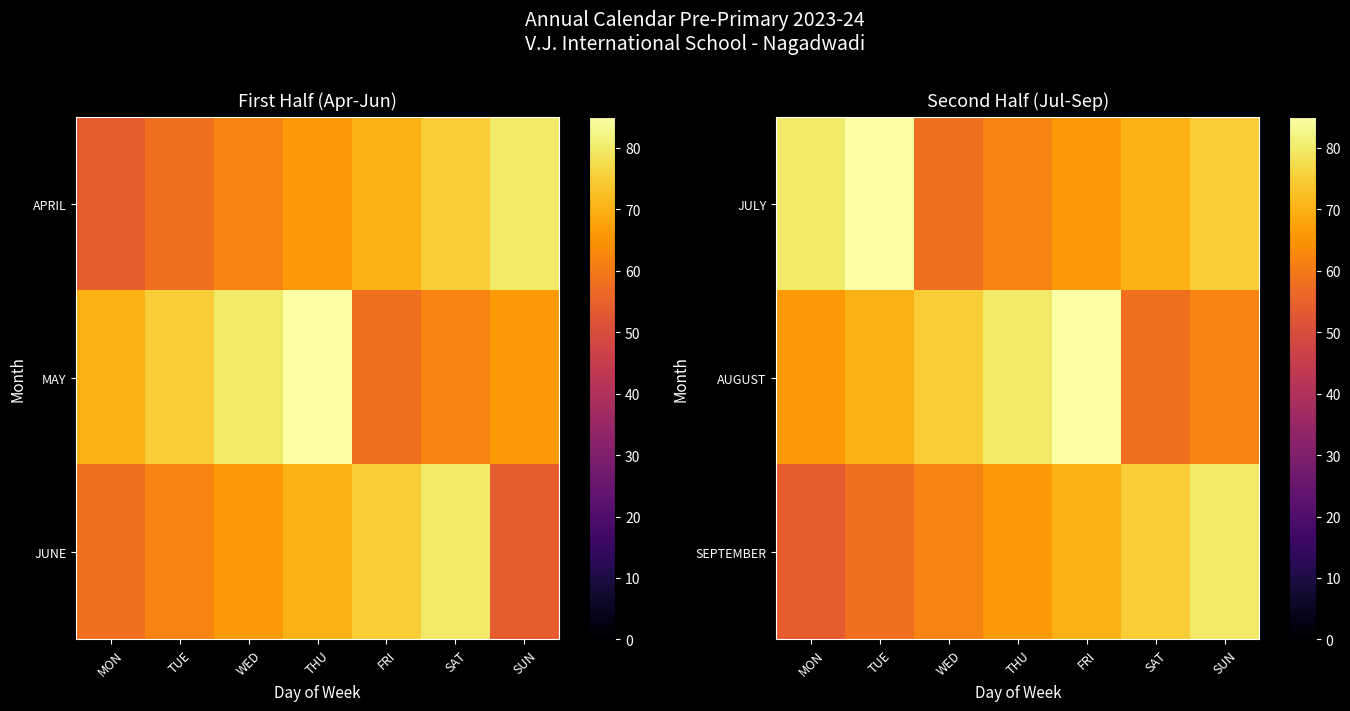

What is the maximum value for JULY?

85